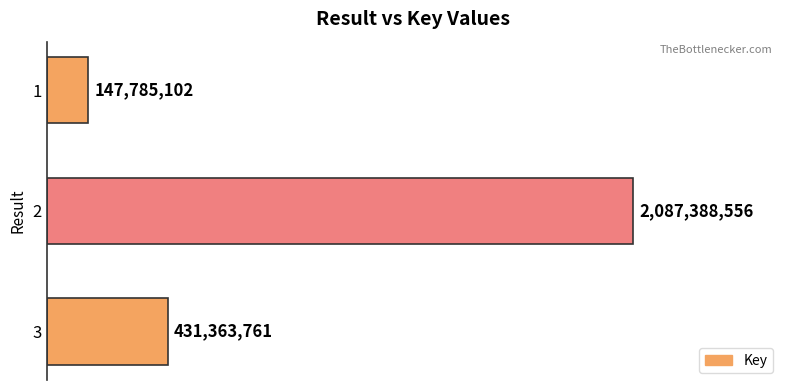

List the labels in order of value, largest first.

2, 3, 1